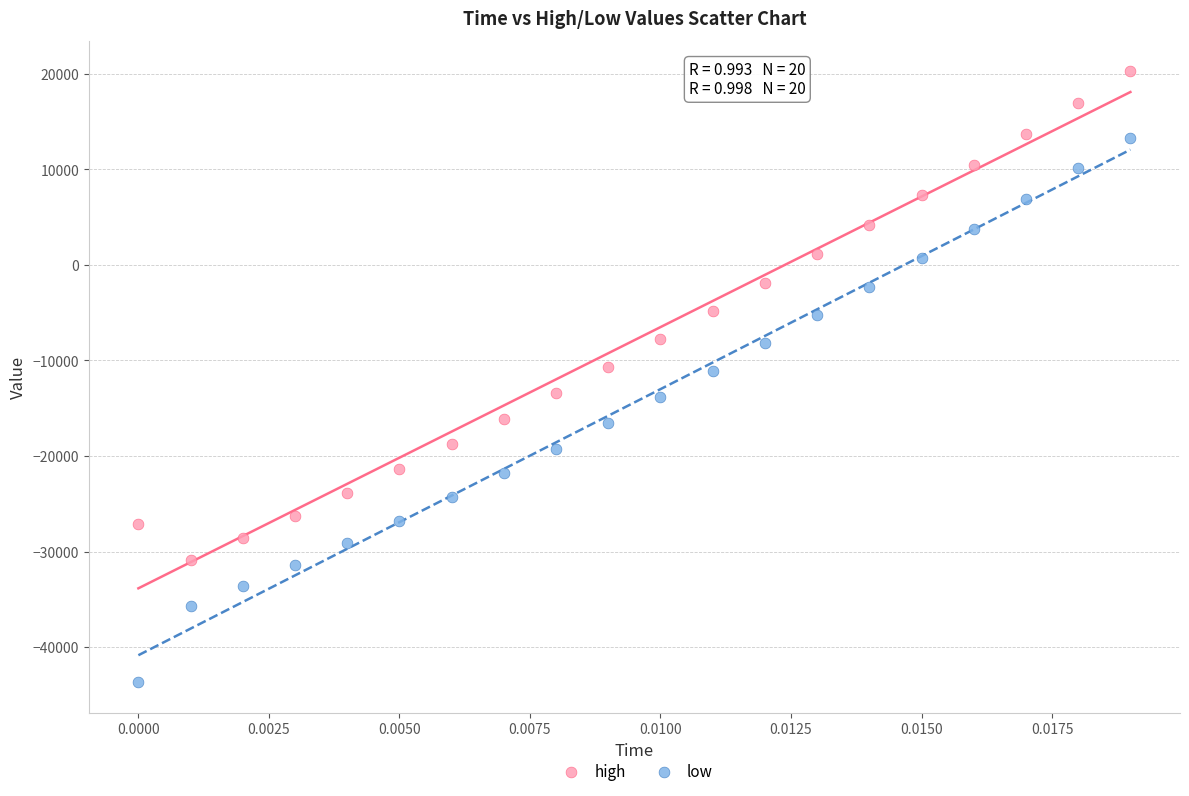

Which series has the largest Y range (max minus min)?

low